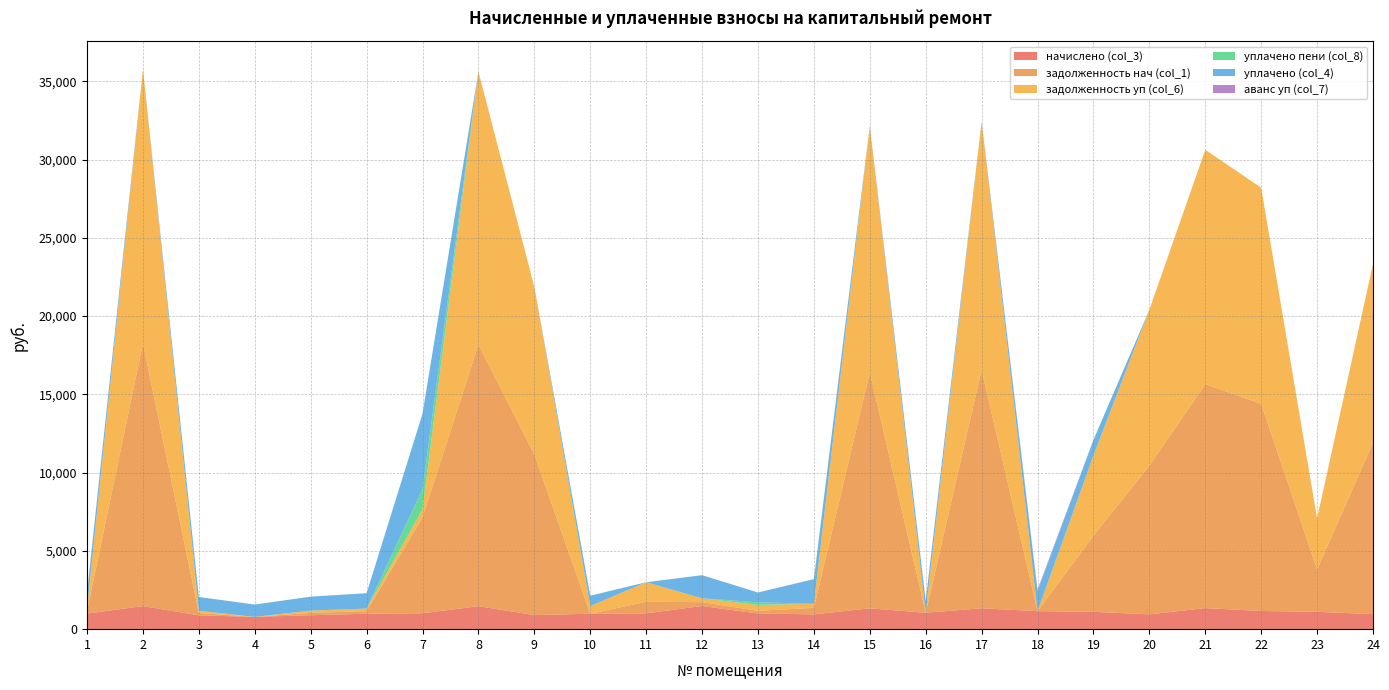

How many distinct data groups are displayed?

6